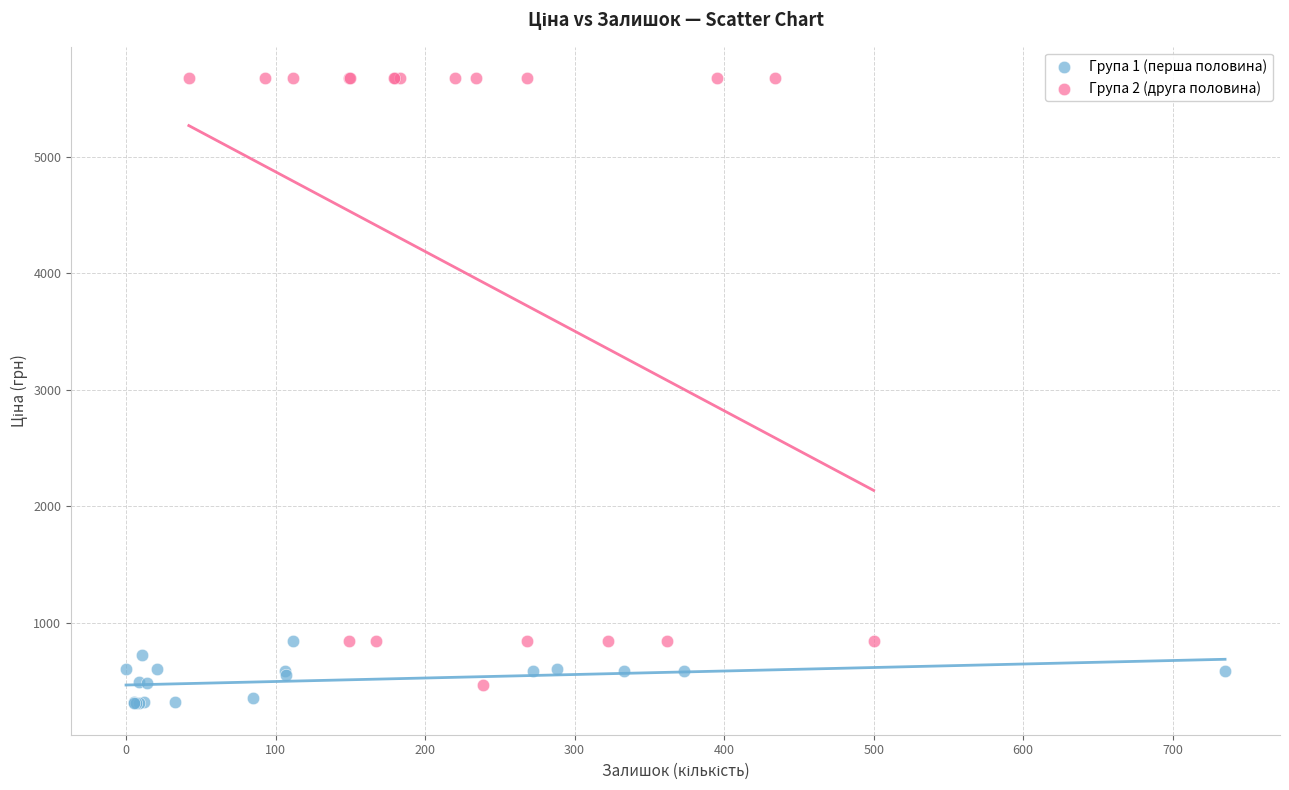

Which series contains the highest Y value?

Група 2 (друга половина)